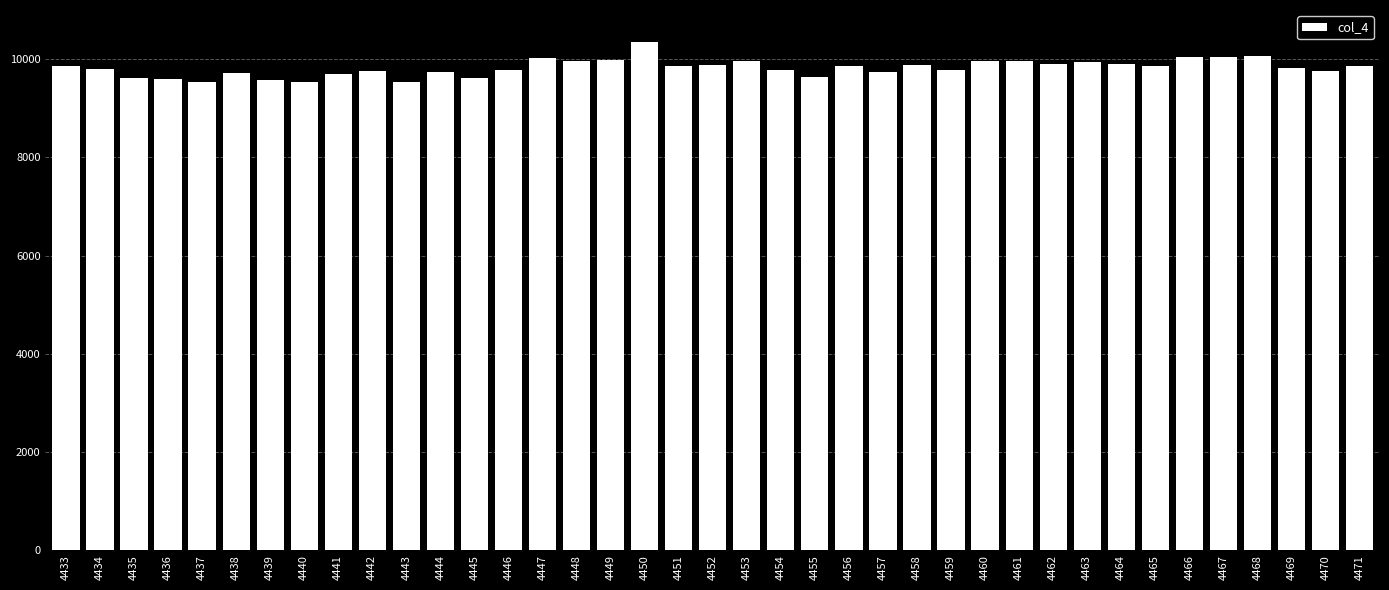

Does the chart contain any negative values?

No